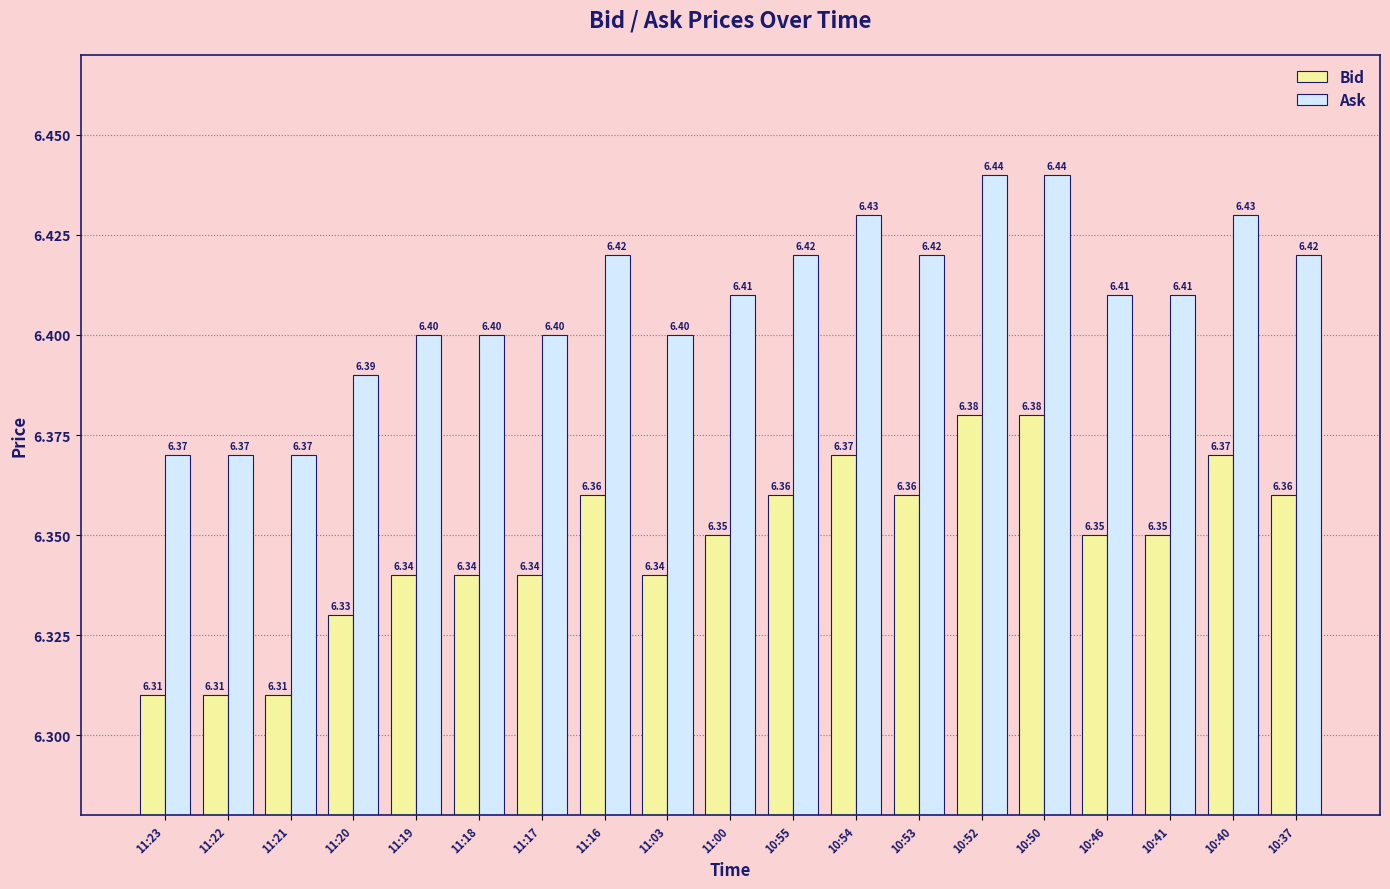

At how many categories does at least one series exceed 6?

19